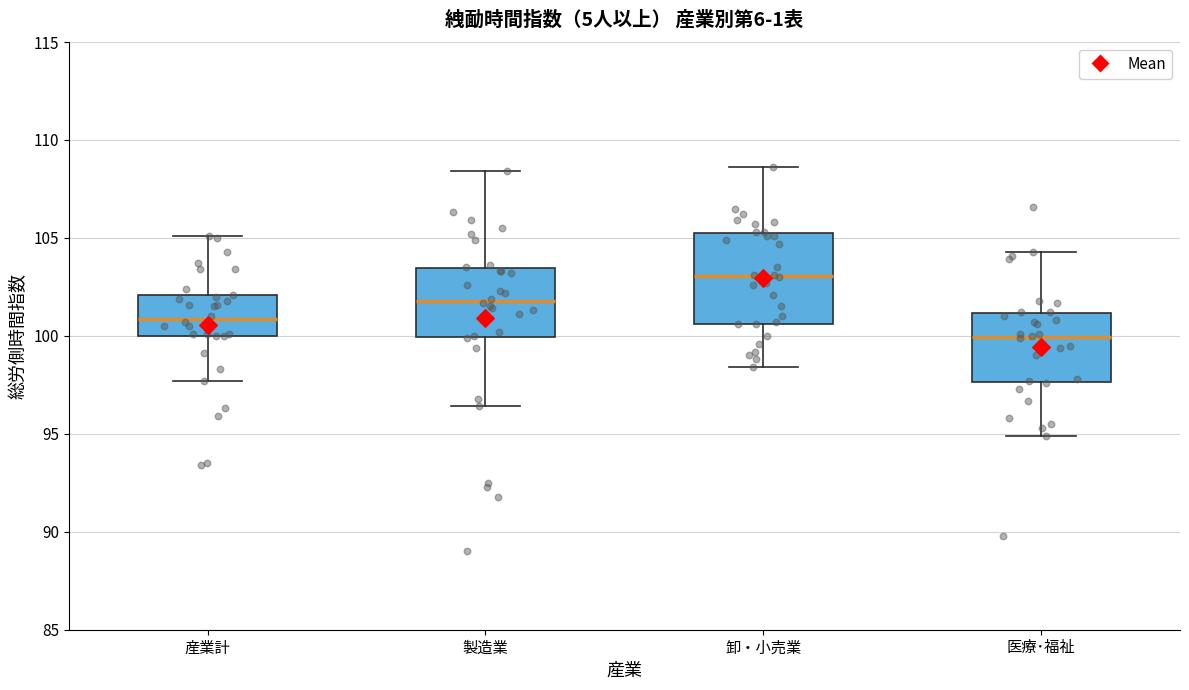

Comparing the boxes themselves (not the whiskers), which one is the tallest?

卸・小売業